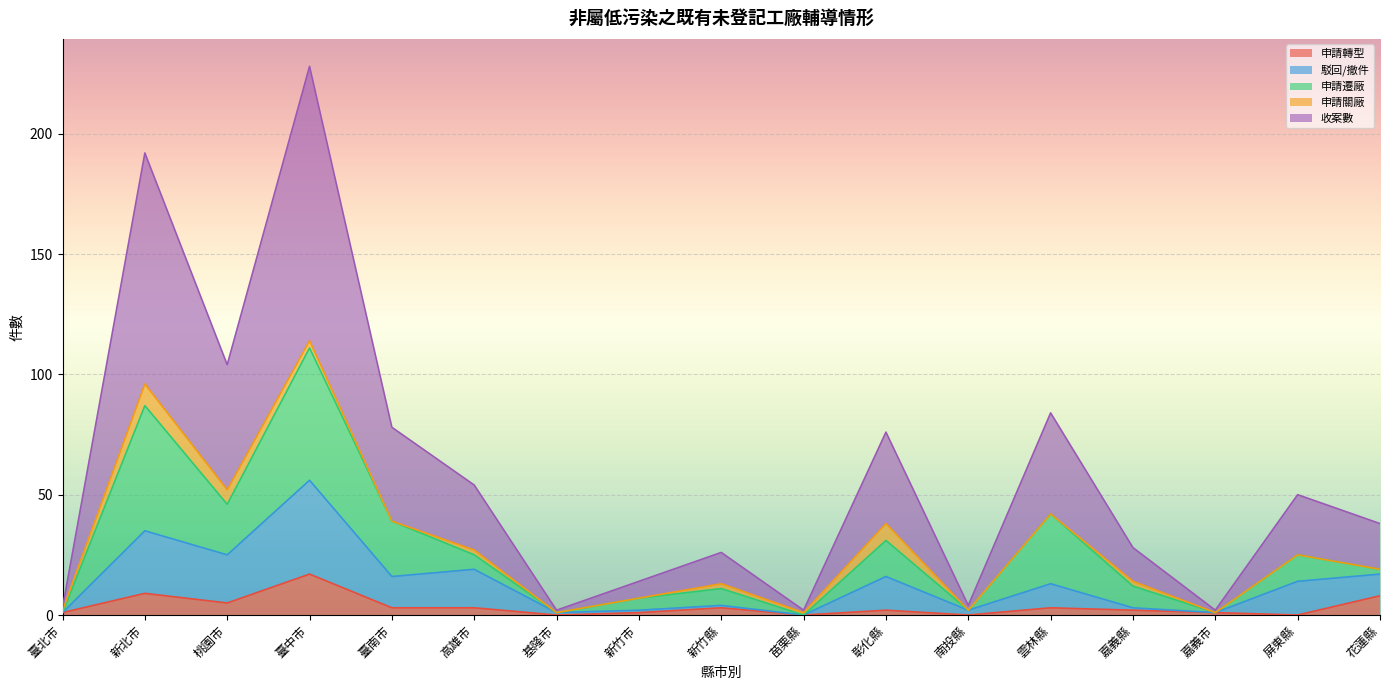

What is the total value across all series at 屏東縣?

50